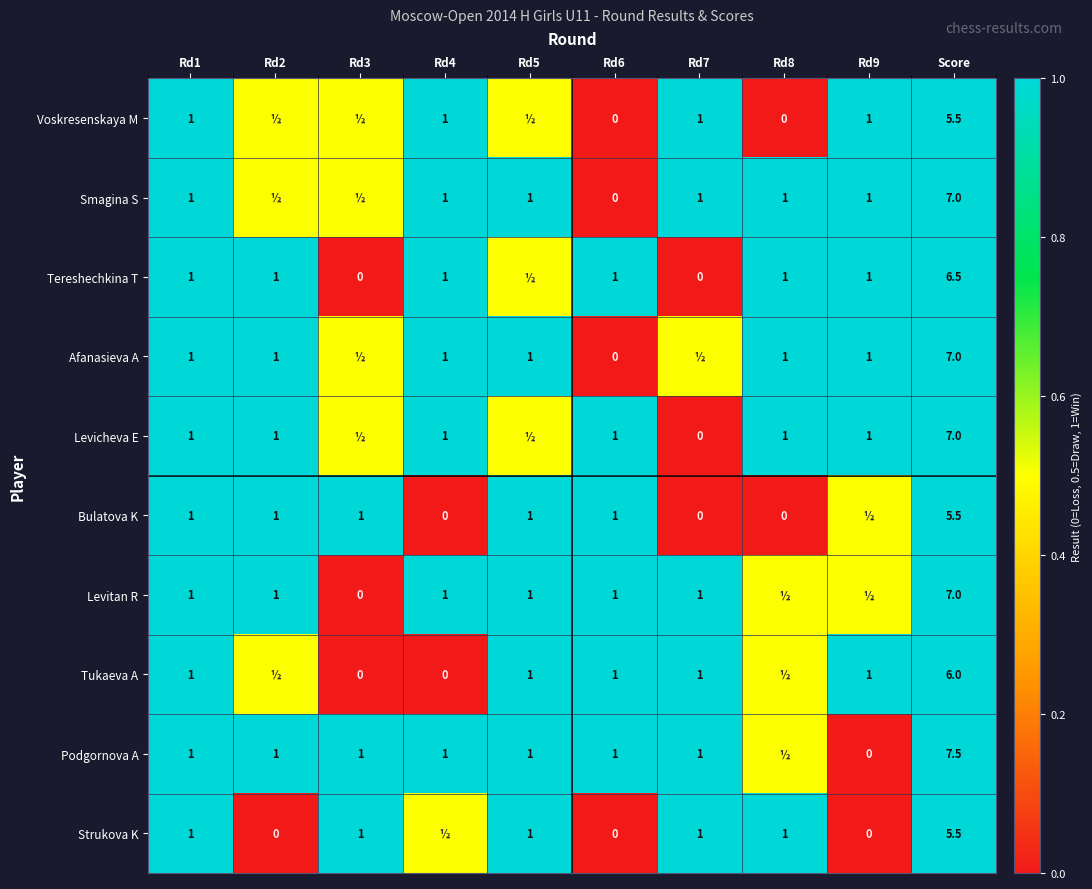

The value of Levitan R at Rd7 is 1.5. True or false?

False